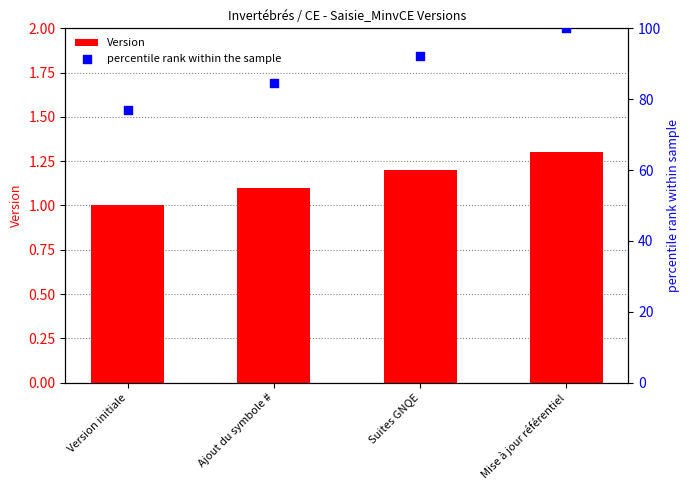

Is the value of percentile rank within the sample at Ajout du symbole # greater than the value of Version at Ajout du symbole #?

Yes